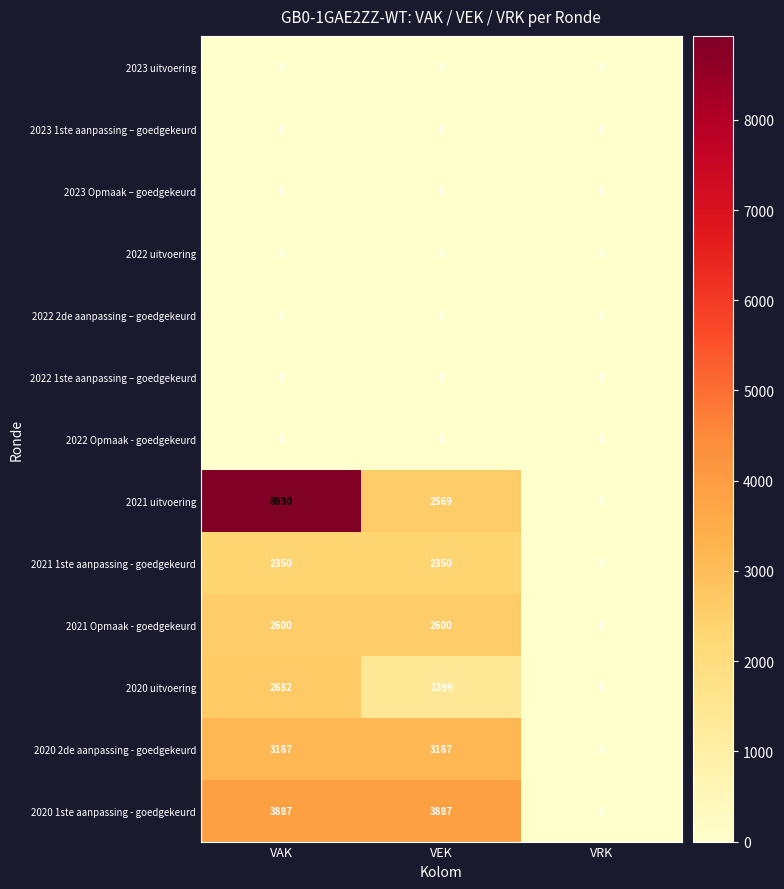

Which series has the largest range (max minus min)?

2021 uitvoering